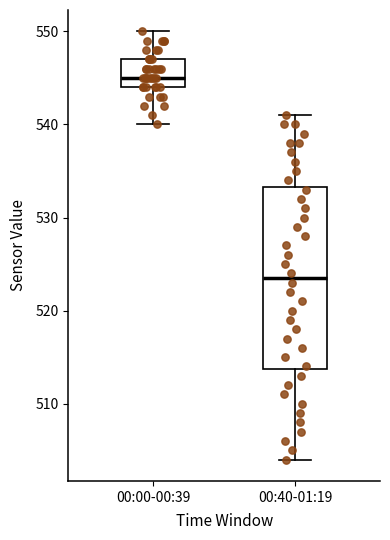

Where is the upper edge of the box for 00:00-00:39 on the y-axis? The values are not printed on the chart, so give them approximately, as read against the axis.

547